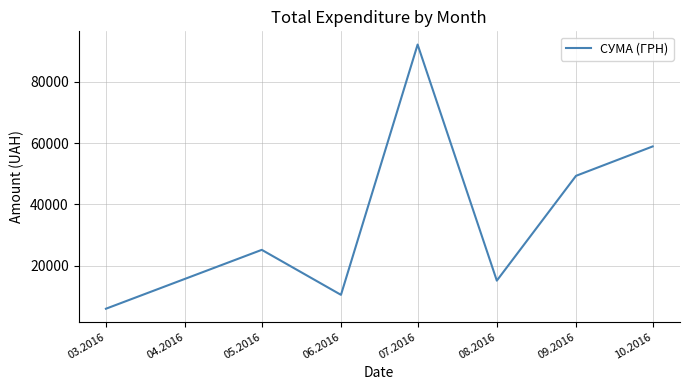

The value at 05.2016 is 25144.5. True or false?

True